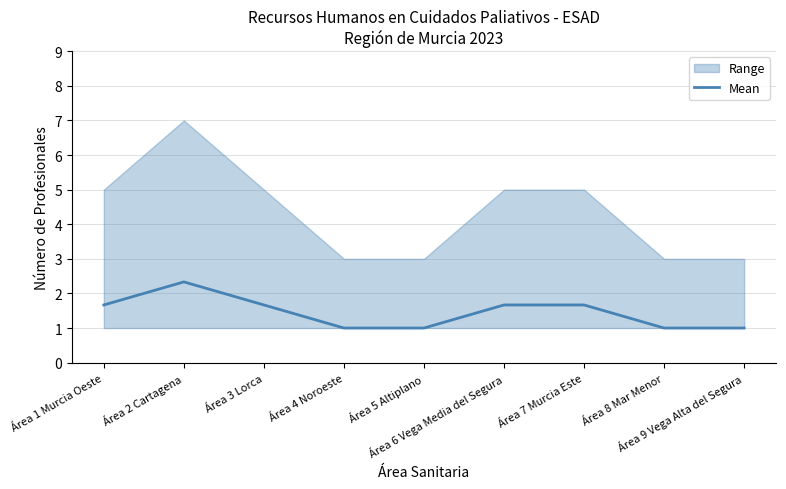

What is the smallest value displayed?

1.0